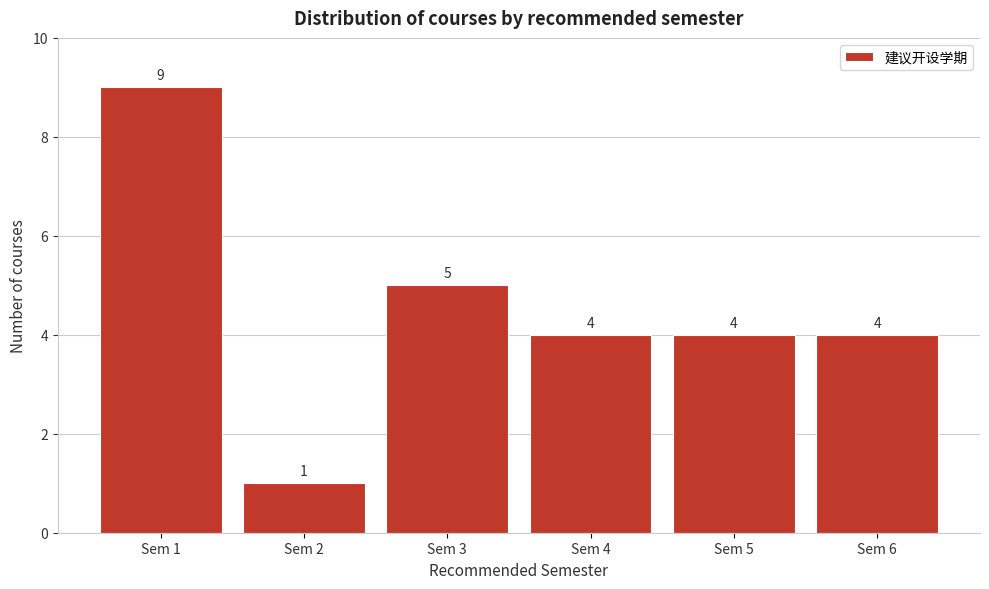

Reading left to right, transcribe this chart: for each bar, give the range it covers on the x-axis and its height.

0.5 to 1.5: 9
1.5 to 2.5: 1
2.5 to 3.5: 5
3.5 to 4.5: 4
4.5 to 5.5: 4
5.5 to 6.5: 4